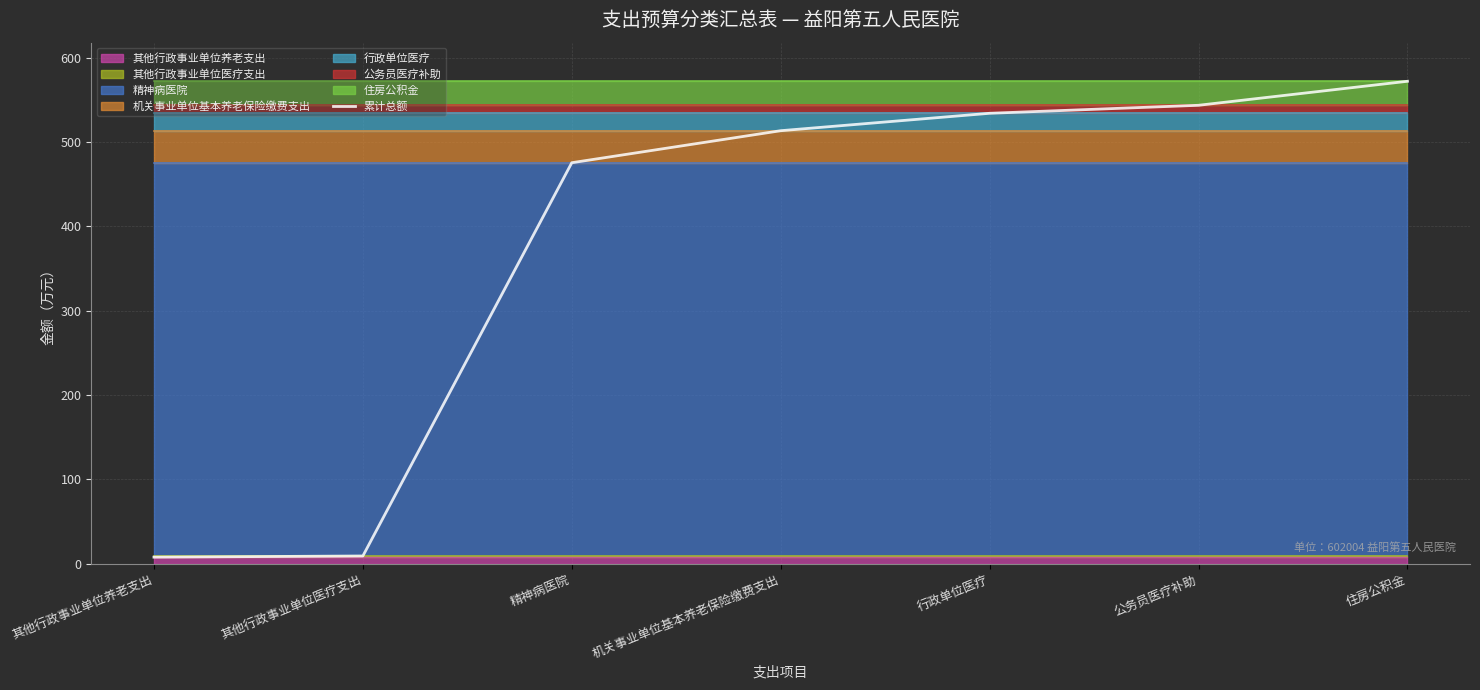

Count the number of values greater than 513.

4